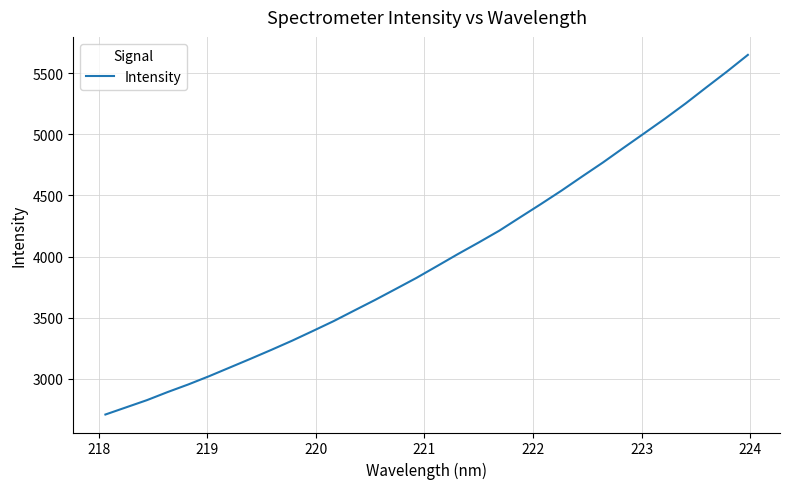

What is the maximum value shown in the chart?

5650.2